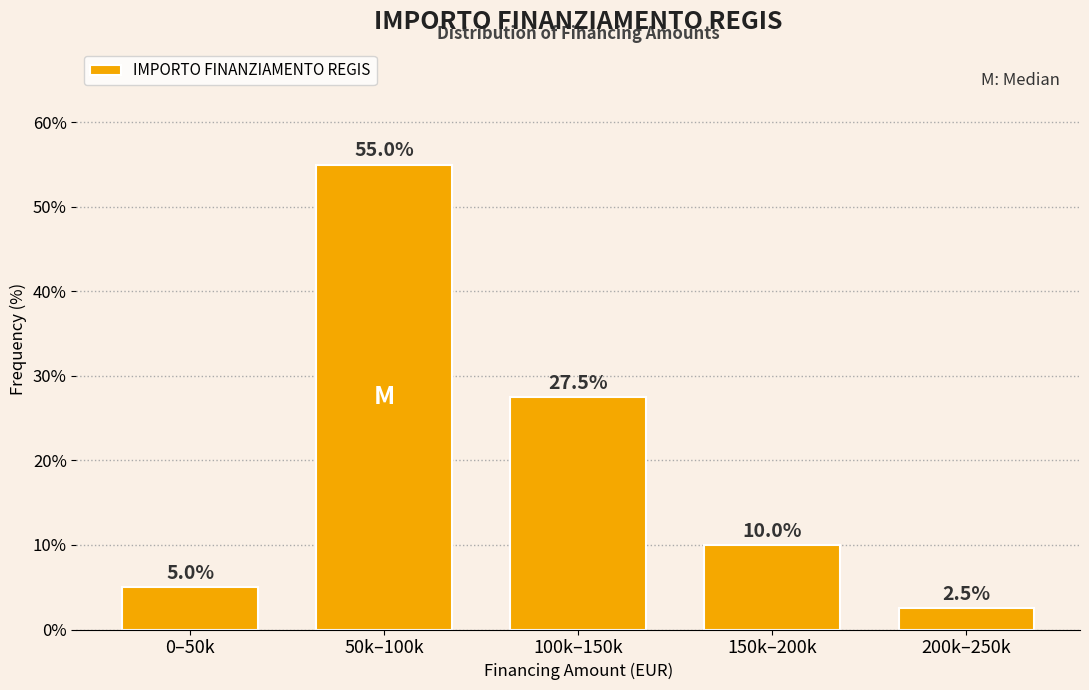

Reading left to right, transcribe all the data shown in this chart.

0–50k=5.0	50k–100k=55.0	100k–150k=27.5	150k–200k=10.0	200k–250k=2.5